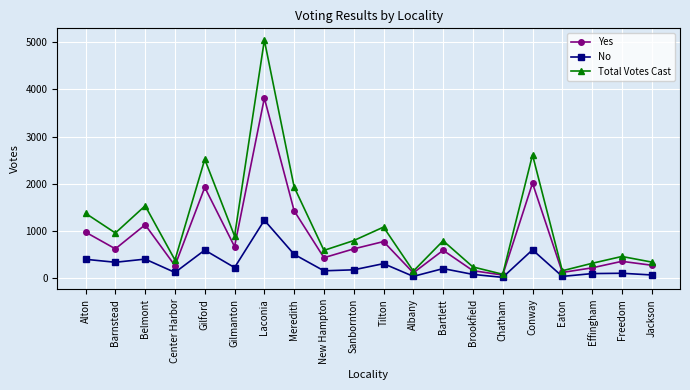

Does the chart display data point markers on the line(s)?

Yes